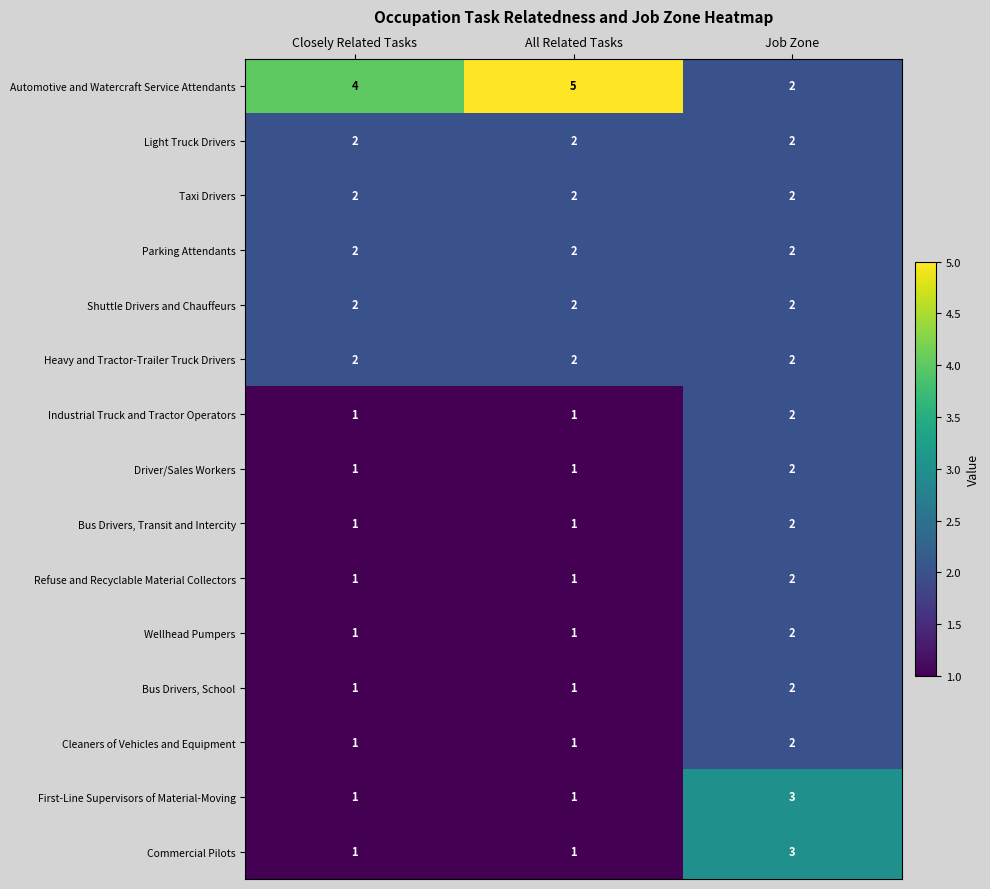

What is the total value across all series at All Related Tasks?

24